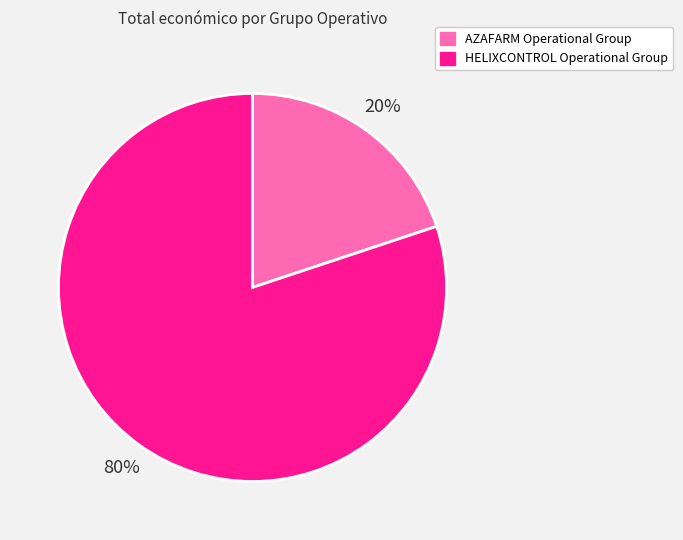

Rank the categories by value from lowest to highest.

AZAFARM Operational Group, HELIXCONTROL Operational Group